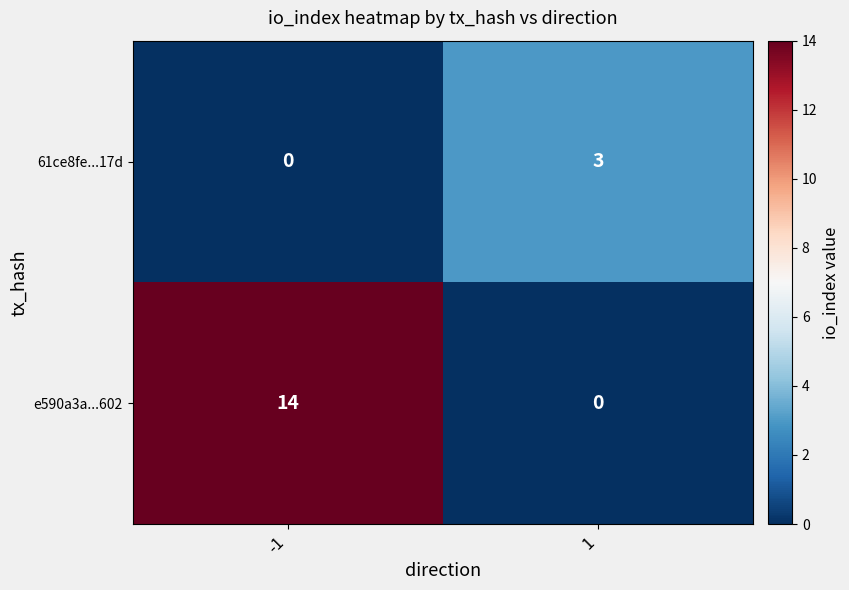

At -1, list the series in order from smallest to largest.

61ce8fe...17d, e590a3a...602